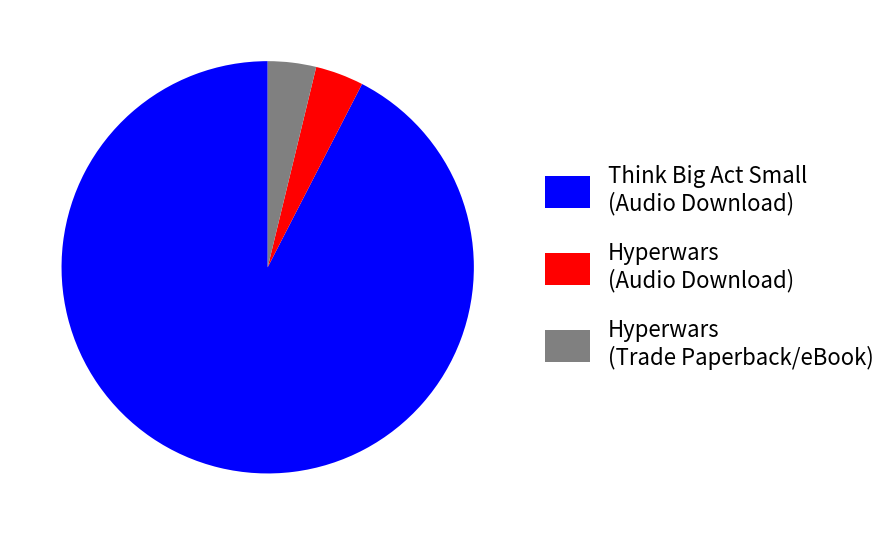

How many segments does this pie chart have?

3